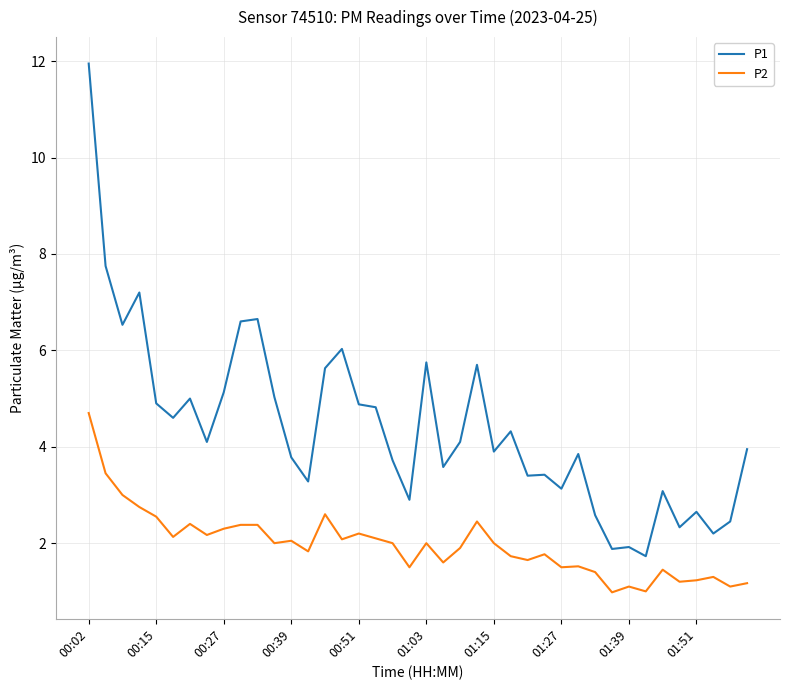

What is the minimum value for P1?

1.7